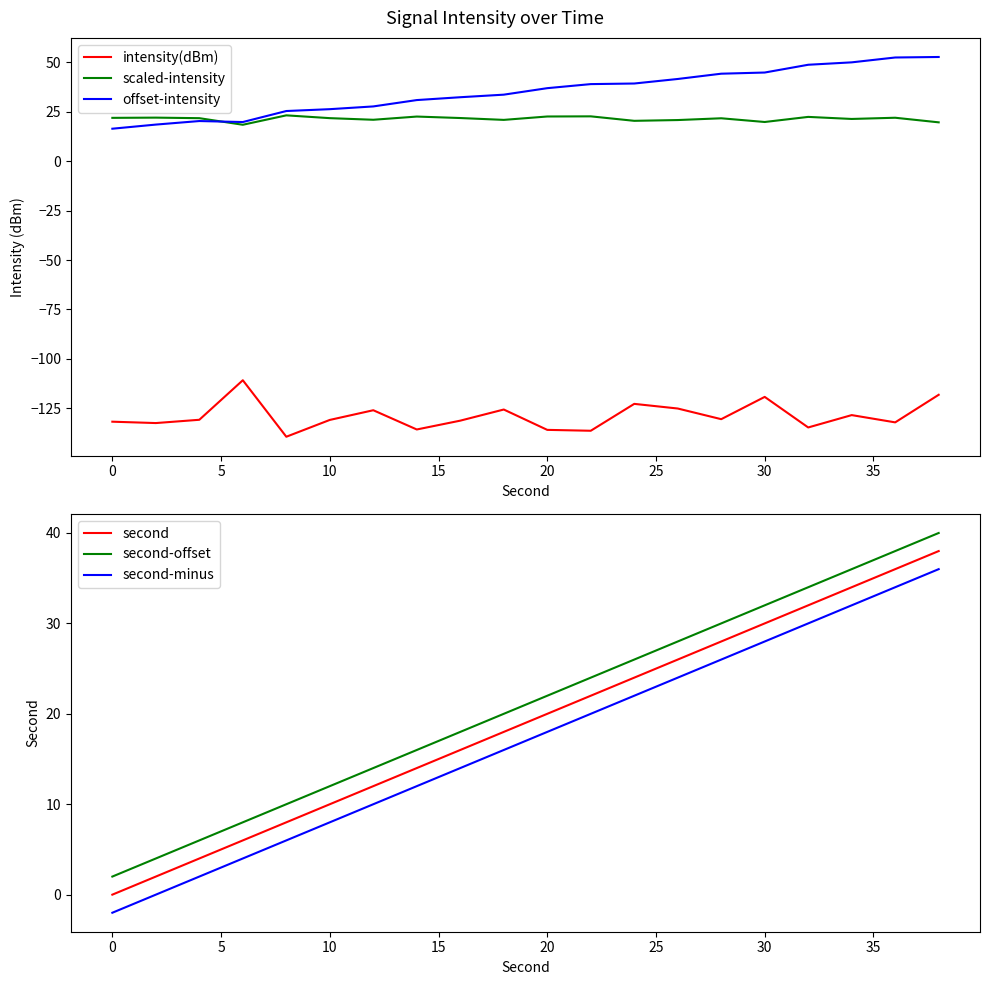

What is the minimum value shown in the chart?

-139.4